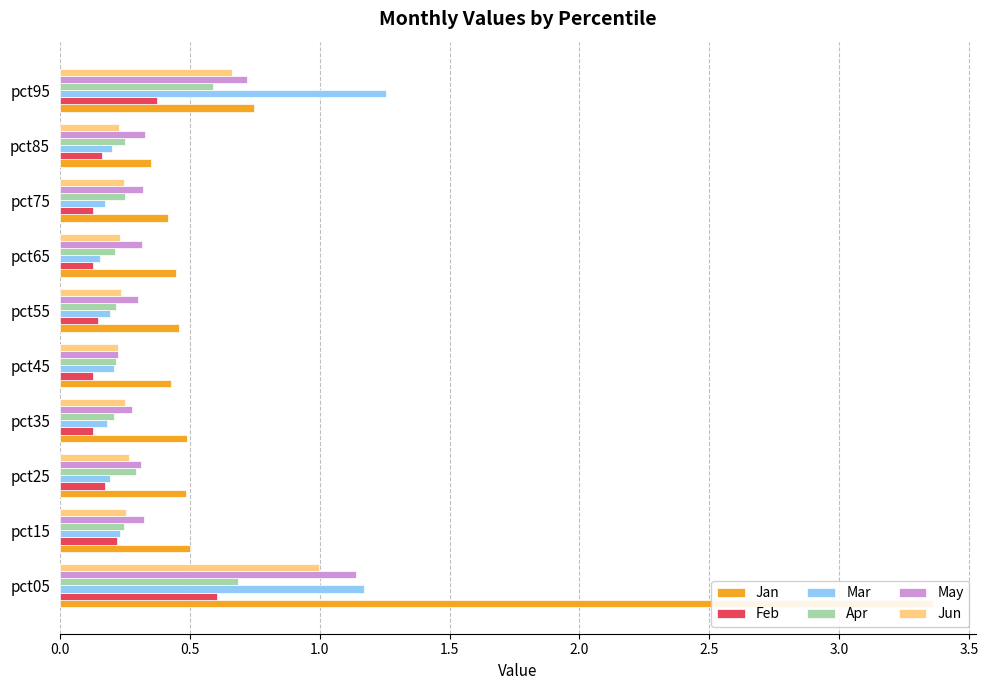

How many series are shown in this chart?

6